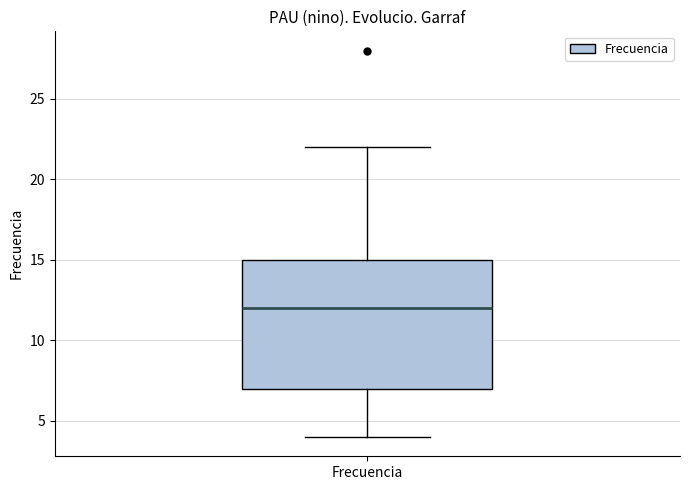

Transcribe this box plot: give where the median line is, the range the box spans, and where the two whiskers end, as read against the y-axis. The values are not printed on the chart, so give them approximately, as read against the axis.

median 12, box 7 to 15, whiskers 4 to 22